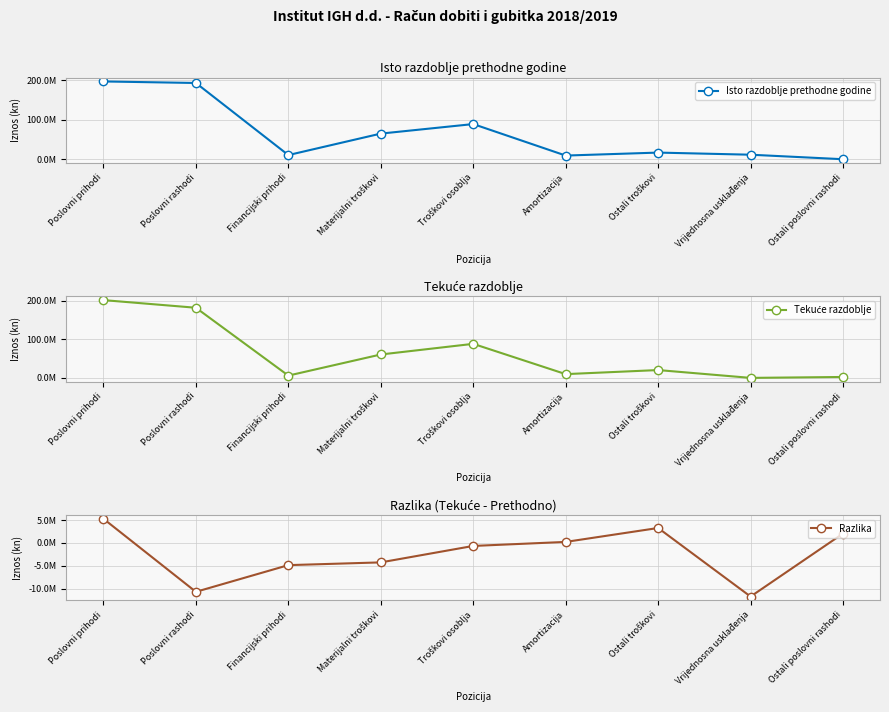

How many lines are shown in the chart?

3